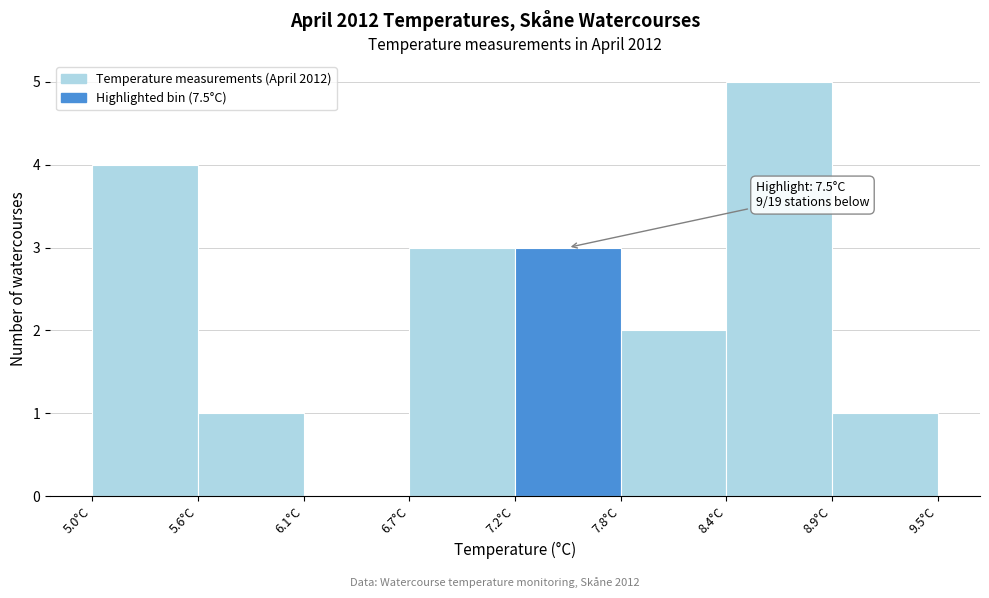

Reading left to right, what are all the values shown in this chart?

5.0°C=4	5.6°C=1	6.1°C=0	6.7°C=3	7.2°C=3	7.8°C=2	8.4°C=5	8.9°C=1